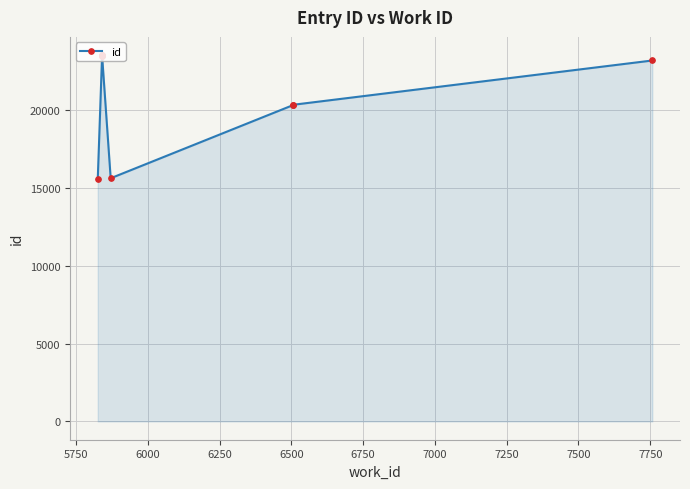

What is the smallest value displayed?

15547